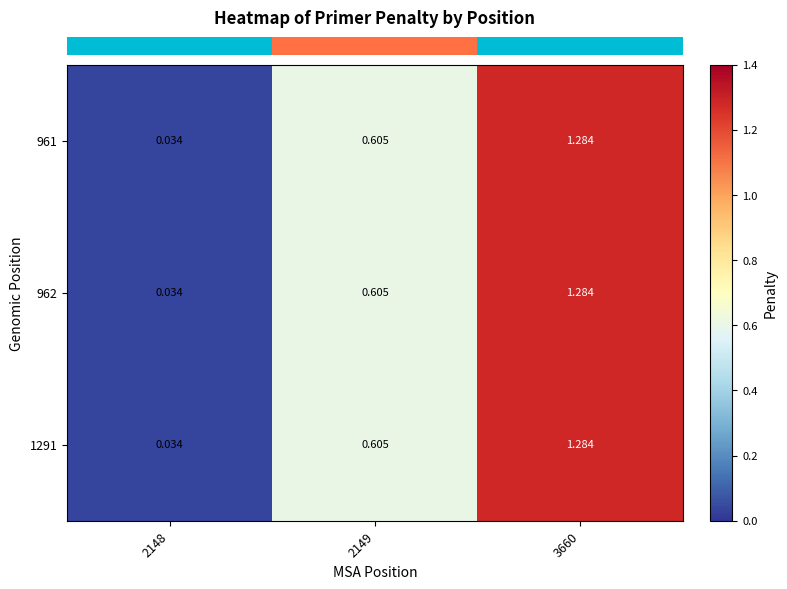

Is the value of 962 at 2149 greater than the value of 1291 at 3660?

No